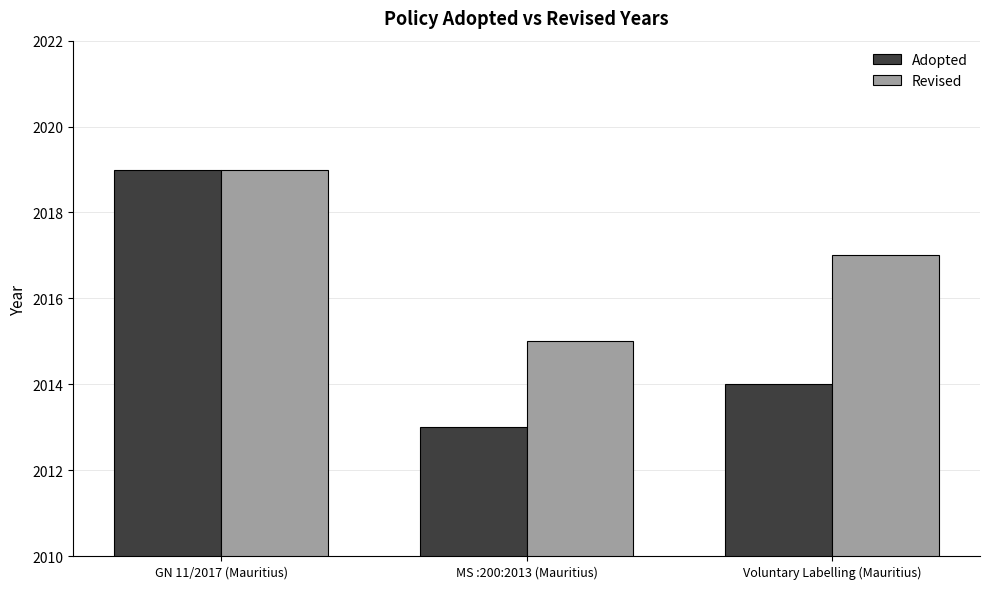

Which series has the widest spread of values?

Adopted